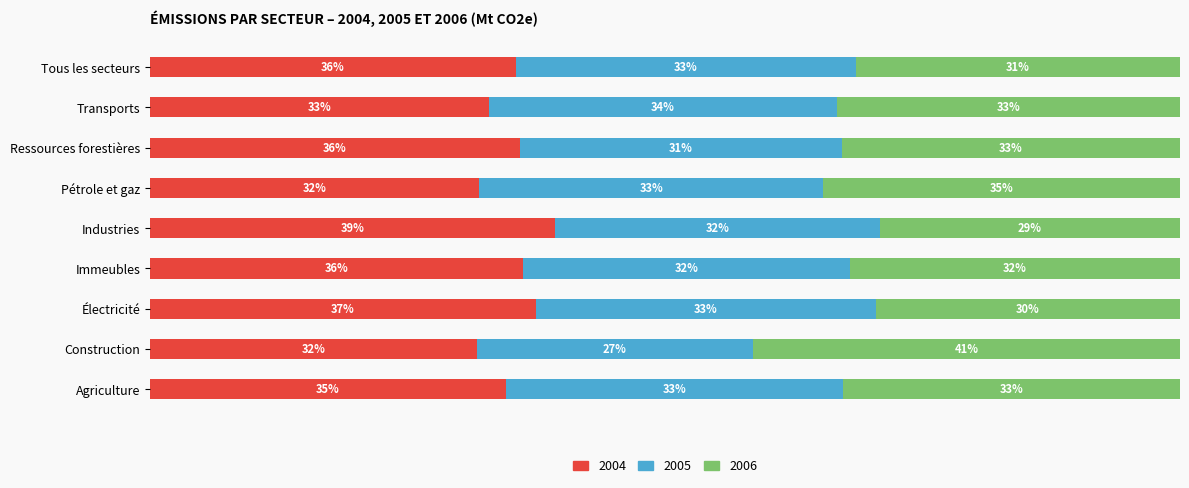

At which label does 2004 reach its peak?

Industries